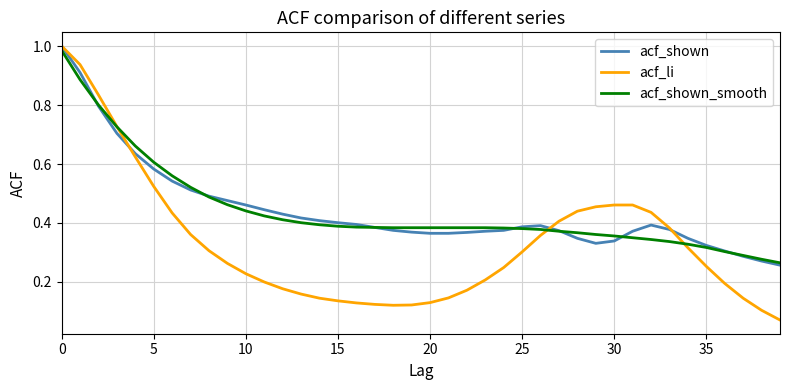

Which series has the widest spread of values?

acf_li